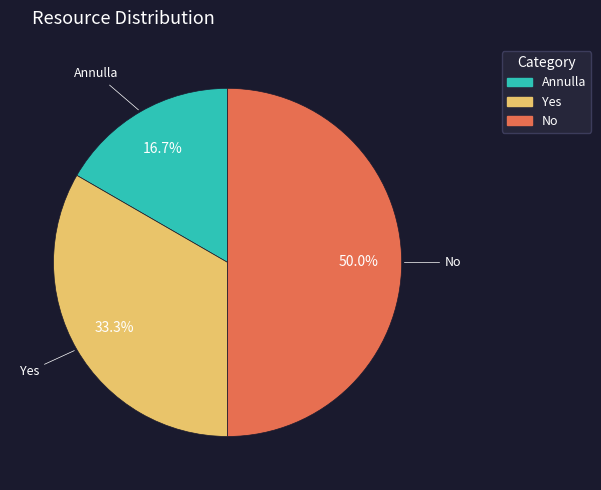

Is the sum of No and Annulla greater than half?

Yes